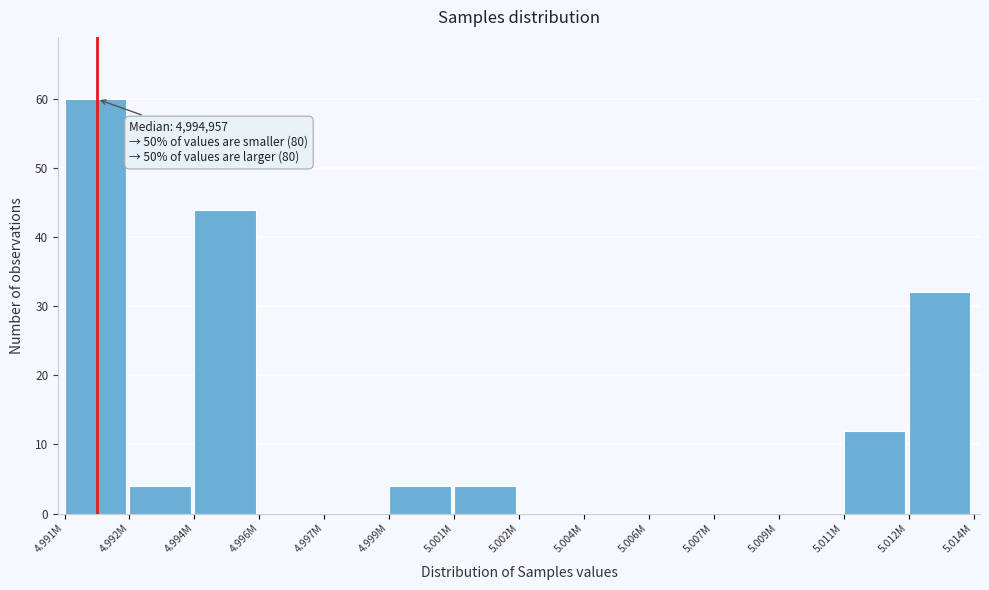

What is the change in value from 5.004M to 5.011M?

+12